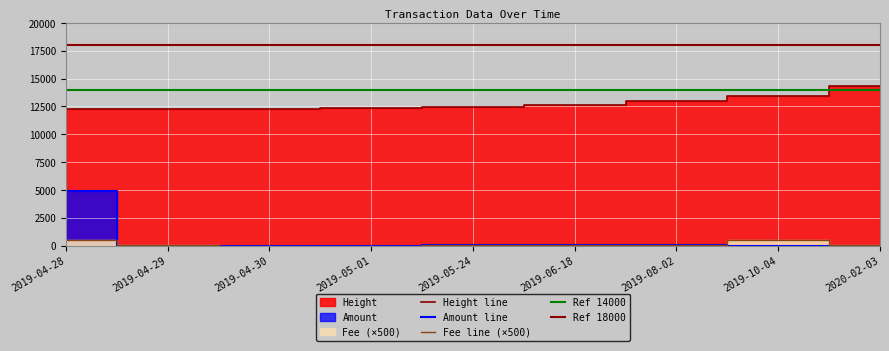

What is the total value across all series at 2019-05-24?

12634.1